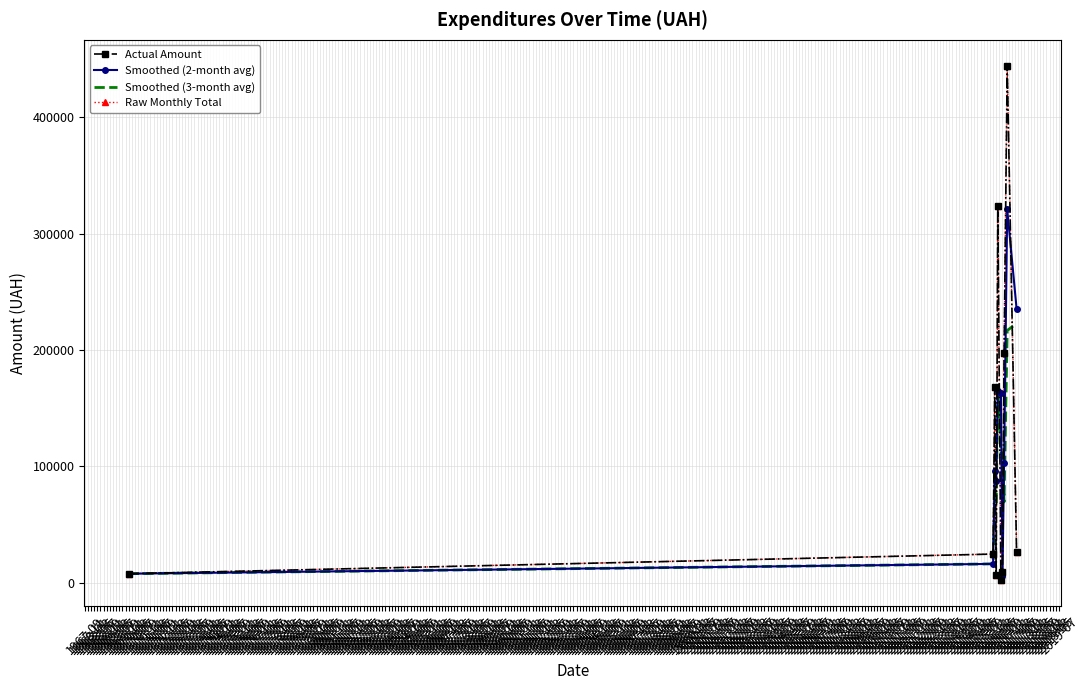

How many data points in Smoothed (2-month avg) are above 102880?

5